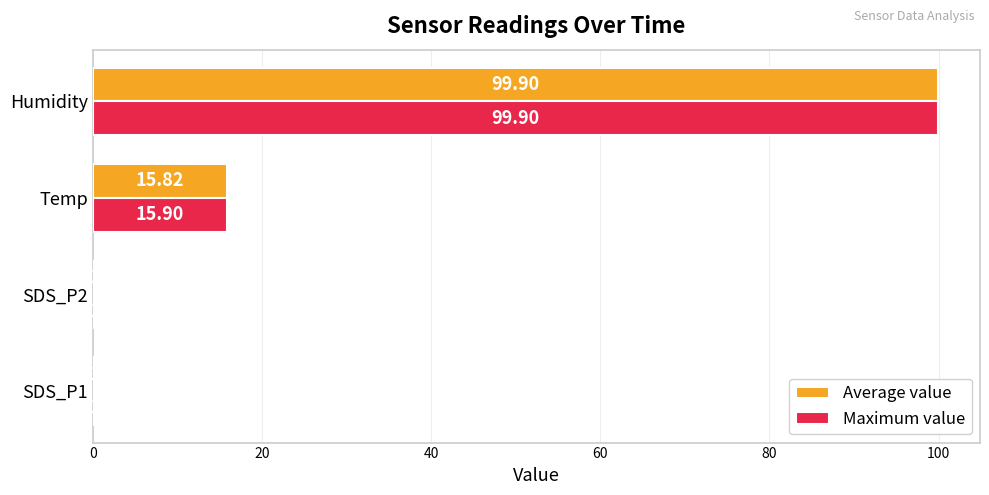

At which category does the chart reach its peak across all series?

Humidity